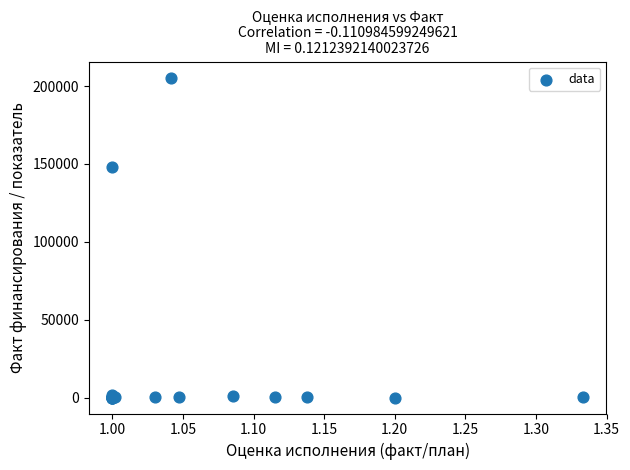

What Y value in the scatter plot is closest to 102684?

148112.7